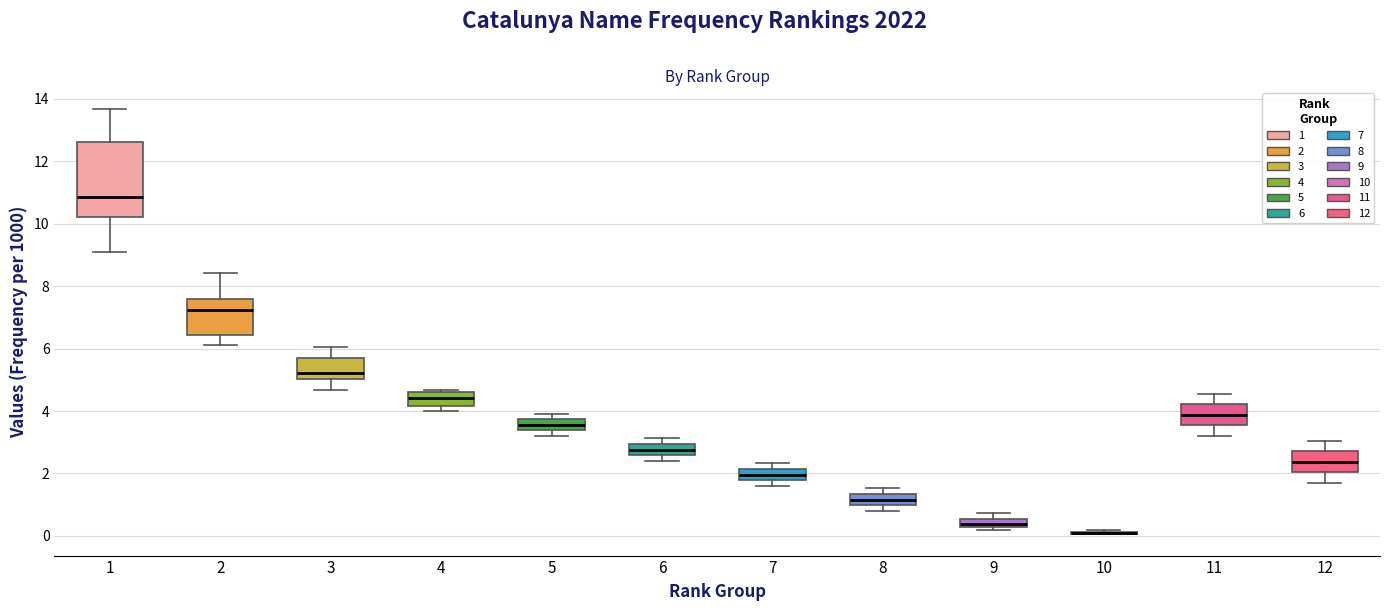

Where is the lower edge of the box at x = 5 on the y-axis? The values are not printed on the chart, so give them approximately, as read against the axis.

3.4